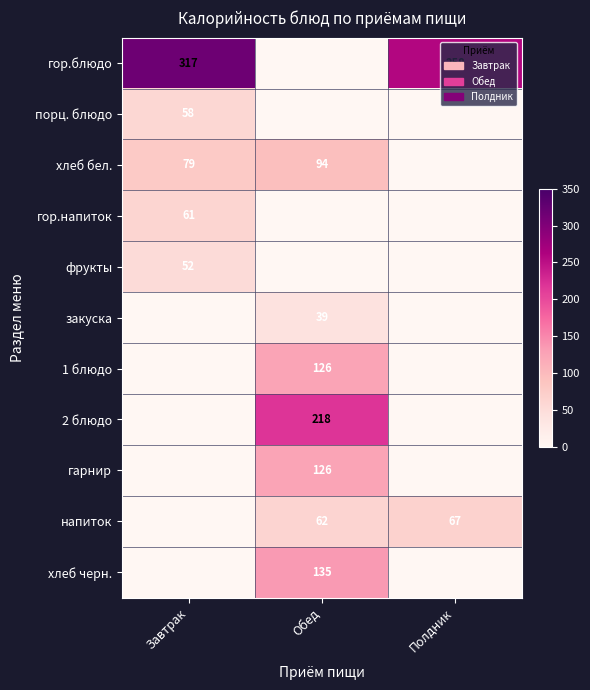

Which has a higher value, Завтрак or Обед?

Завтрак